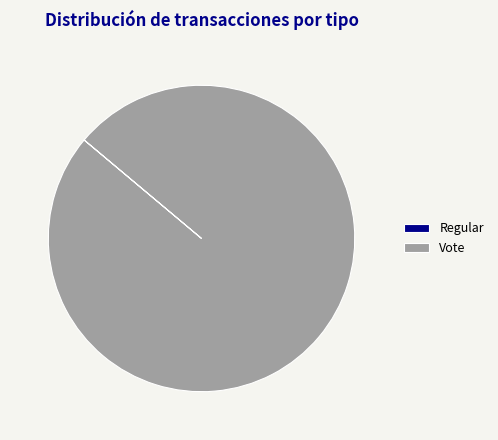

What is the largest slice in the pie chart?

Vote